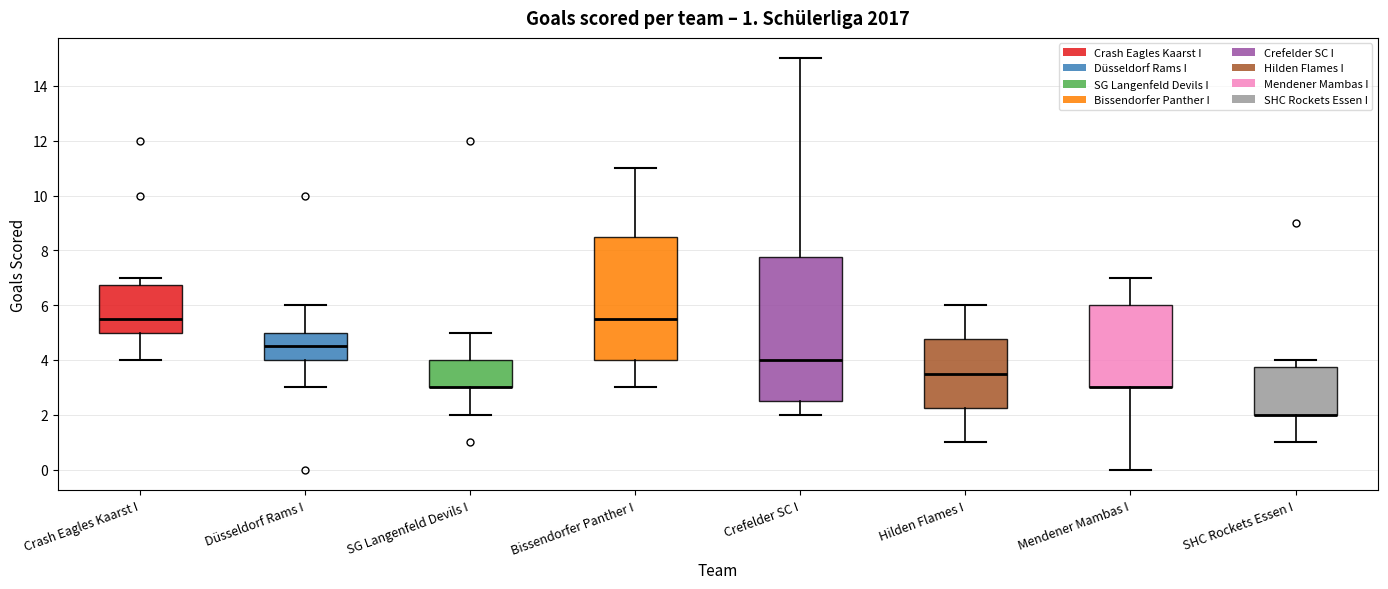

Which box is the tallest, from its lower edge to its upper edge?

Crefelder SC I